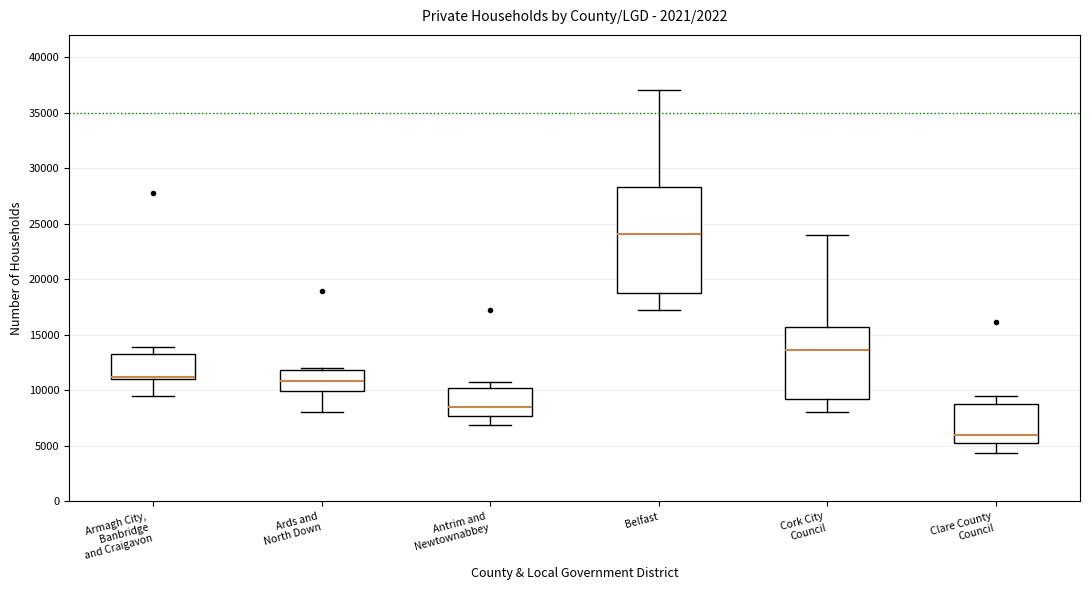

Which box has the lowest median line?

Clare County Council